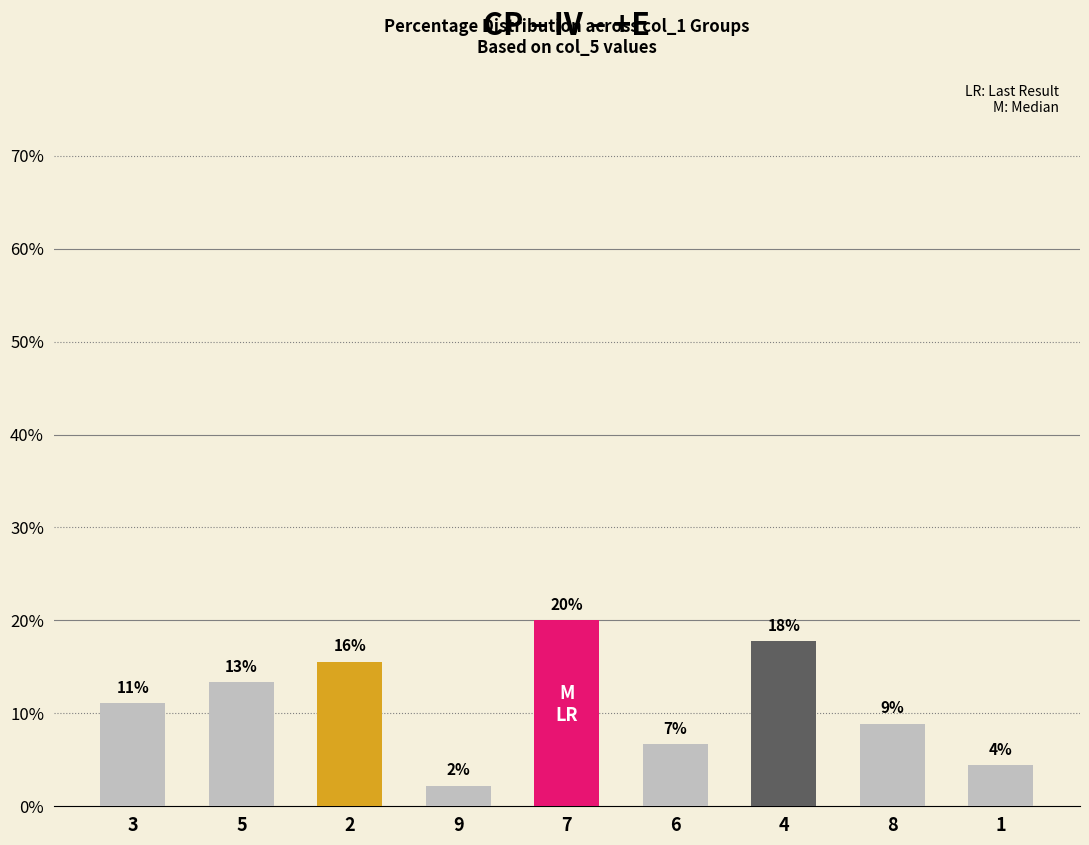

List the labels in order of value, largest first.

7, 4, 2, 5, 3, 8, 6, 1, 9